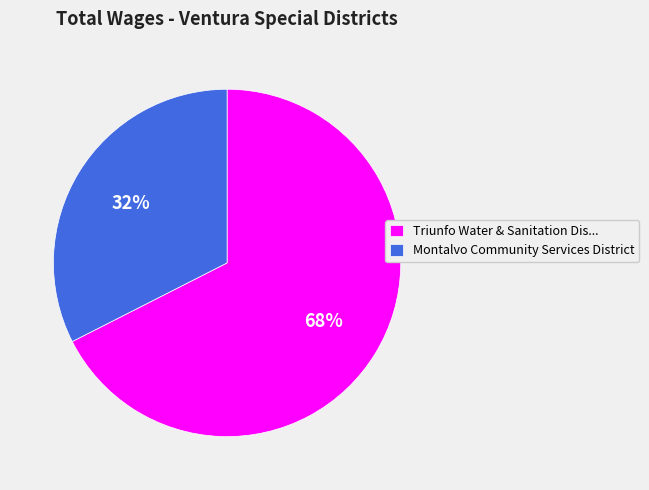

To the nearest percent, what is the combined percentage of Triunfo Water & Sanitation Dis... and Montalvo Community Services District?

100%